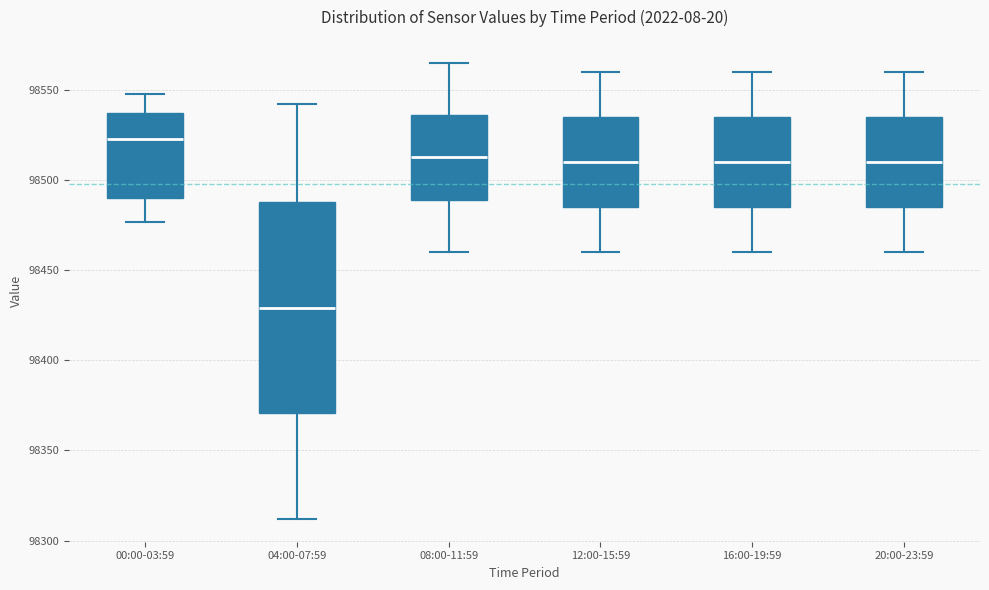

Which box is the tallest, from its lower edge to its upper edge?

04:00-07:59